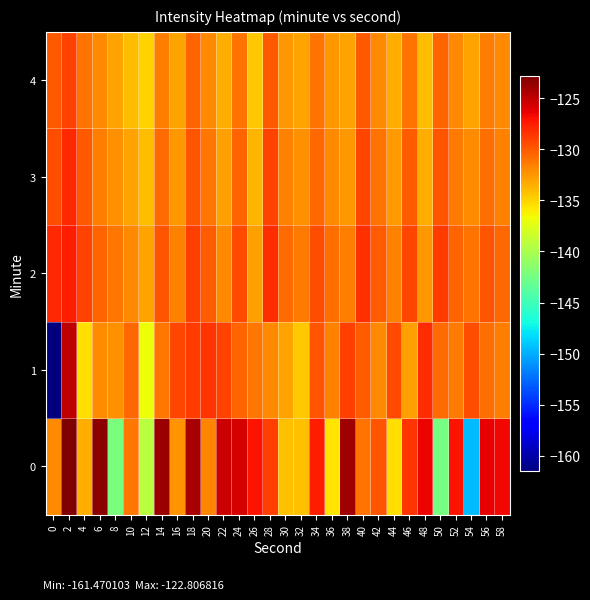

Which has a higher value, 54 or 26?

26